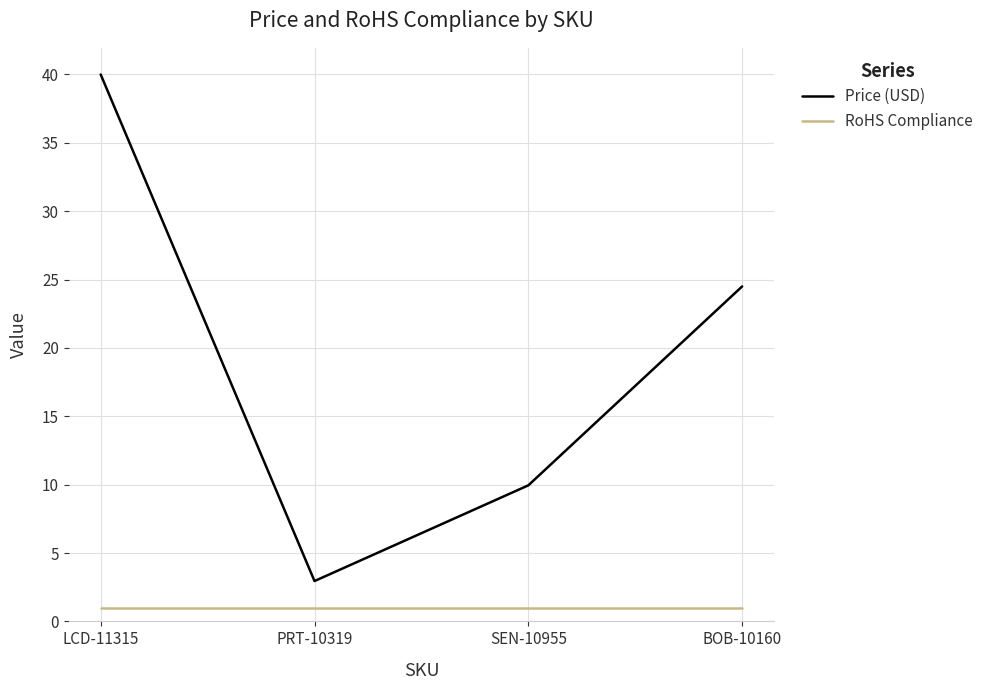

What is the sum of all Price (USD) values?

77.4